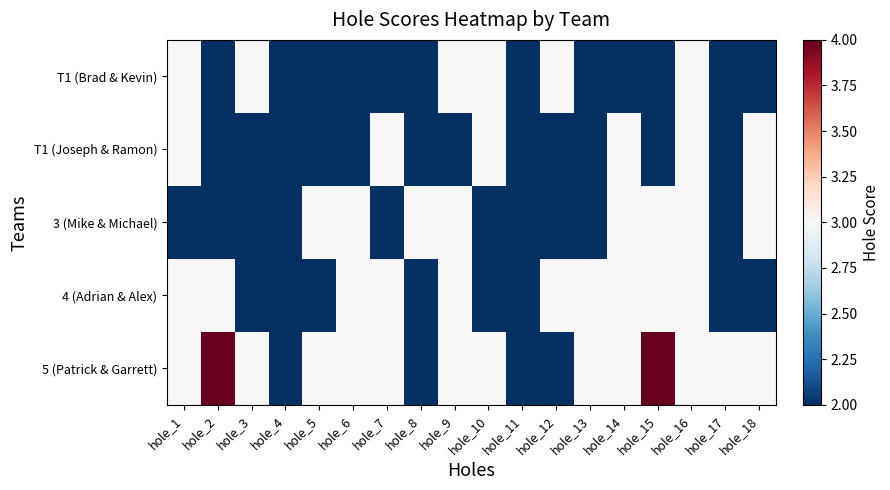

Reading right to left, extract all data points from this chart.

T1 (Brad & Kevin): hole_18=2	hole_17=2	hole_16=3	hole_15=2	hole_14=2	hole_13=2	hole_12=3	hole_11=2	hole_10=3	hole_9=3	hole_8=2	hole_7=2	hole_6=2	hole_5=2	hole_4=2	hole_3=3	hole_2=2	hole_1=3
T1 (Joseph & Ramon): hole_18=3	hole_17=2	hole_16=3	hole_15=2	hole_14=3	hole_13=2	hole_12=2	hole_11=2	hole_10=3	hole_9=2	hole_8=2	hole_7=3	hole_6=2	hole_5=2	hole_4=2	hole_3=2	hole_2=2	hole_1=3
3 (Mike & Michael): hole_18=3	hole_17=2	hole_16=3	hole_15=3	hole_14=3	hole_13=2	hole_12=2	hole_11=2	hole_10=2	hole_9=3	hole_8=3	hole_7=2	hole_6=3	hole_5=3	hole_4=2	hole_3=2	hole_2=2	hole_1=2
4 (Adrian & Alex): hole_18=2	hole_17=2	hole_16=3	hole_15=3	hole_14=3	hole_13=3	hole_12=3	hole_11=2	hole_10=2	hole_9=3	hole_8=2	hole_7=3	hole_6=3	hole_5=2	hole_4=2	hole_3=2	hole_2=3	hole_1=3
5 (Patrick & Garrett): hole_18=3	hole_17=3	hole_16=3	hole_15=4	hole_14=3	hole_13=3	hole_12=2	hole_11=2	hole_10=3	hole_9=3	hole_8=2	hole_7=3	hole_6=3	hole_5=3	hole_4=2	hole_3=3	hole_2=4	hole_1=3